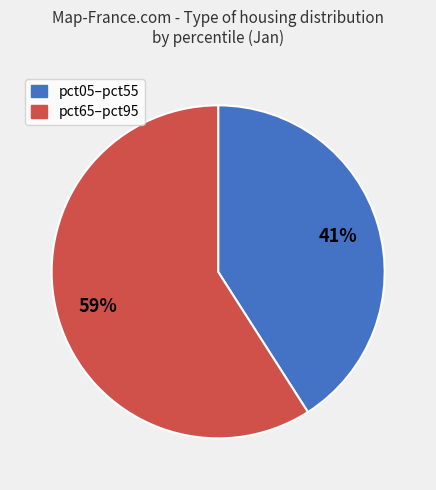

To the nearest percent, what is the average slice percentage?

50%